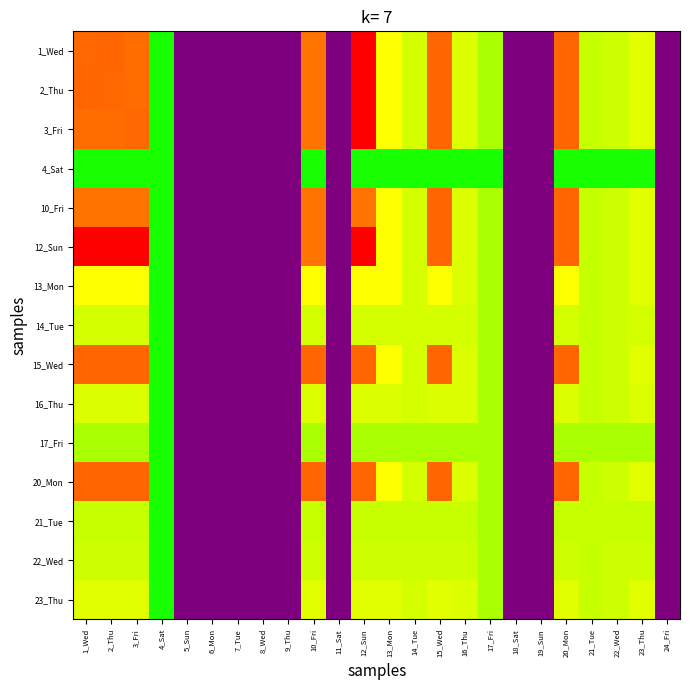

What is the maximum value shown in the chart?

16.1